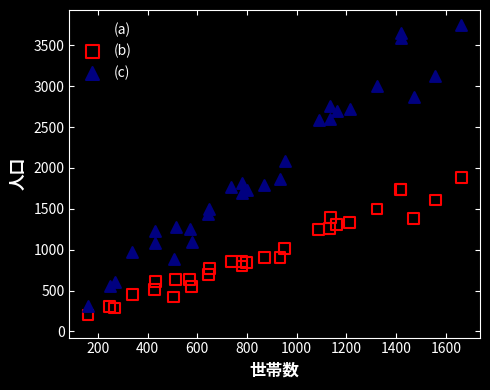

In the (c) series, what Y value is closest to 2029?

2087